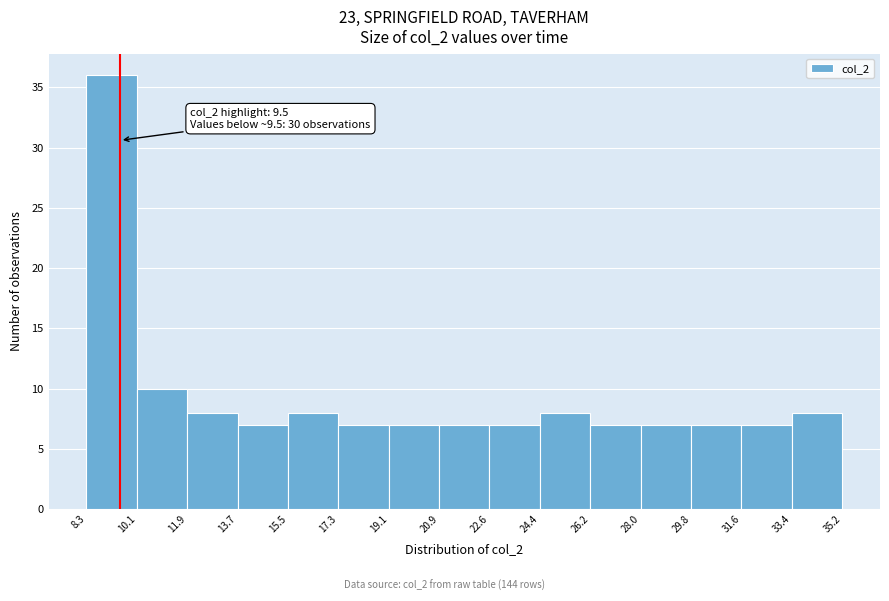

Over which range of the x-axis is the bar tallest?

8.3 to 10.1